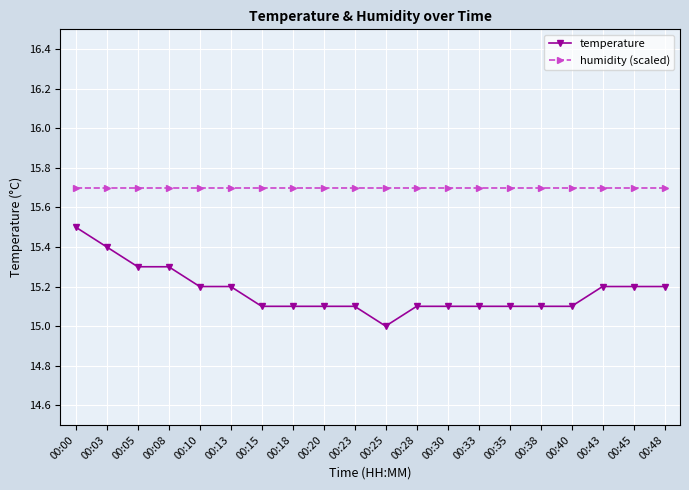

What is the sum of the temperature values at 00:10 and 00:23?

30.3